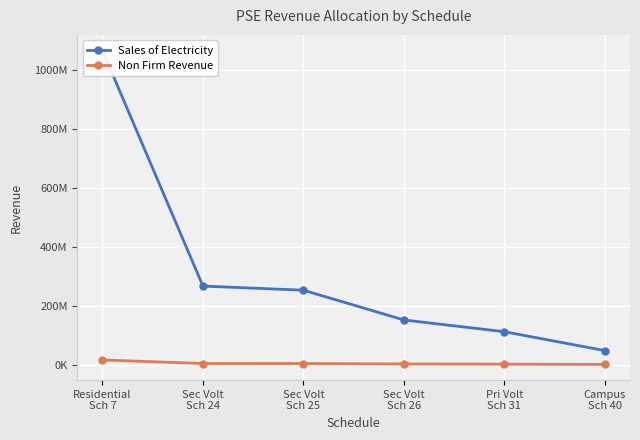

At which category is the sum across all series the highest?

Residential
Sch 7